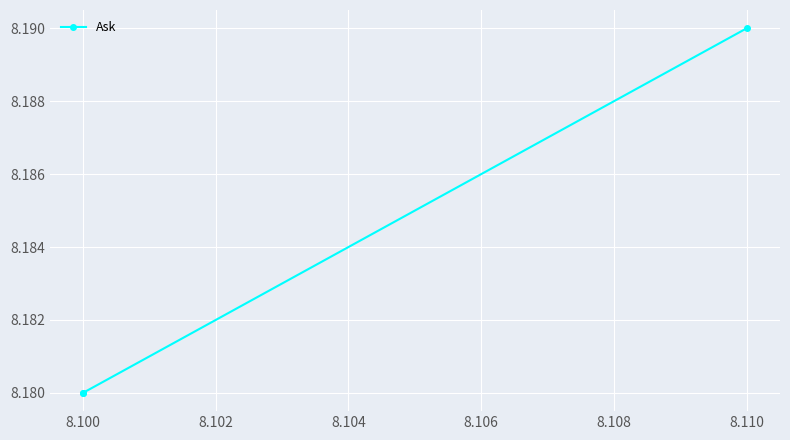

How many lines are shown in the chart?

1